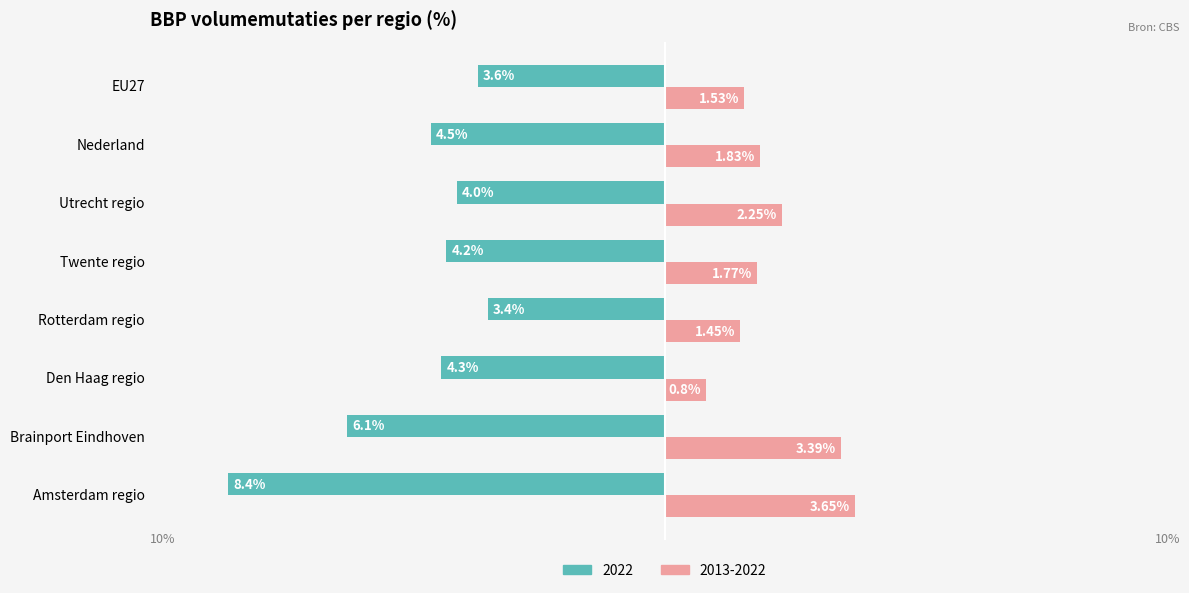

List the series in order of their overall mean, lowest first.

2022, 2013-2022